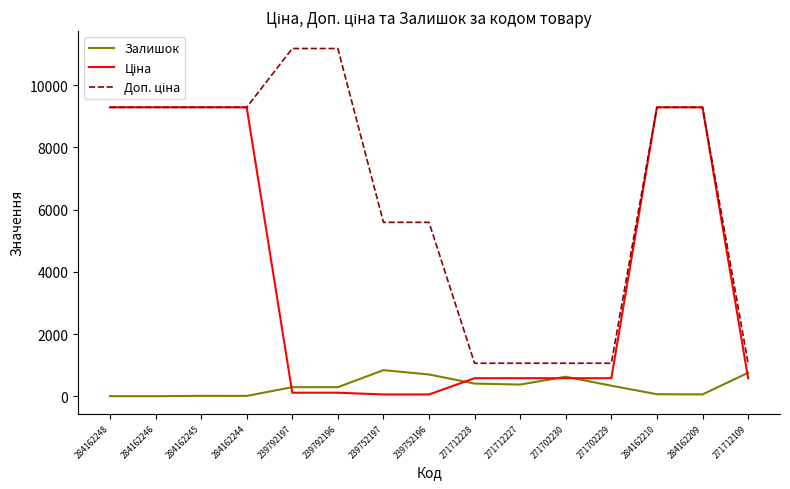

What is the spread (max minus min) of values at 284162246?

9290.5